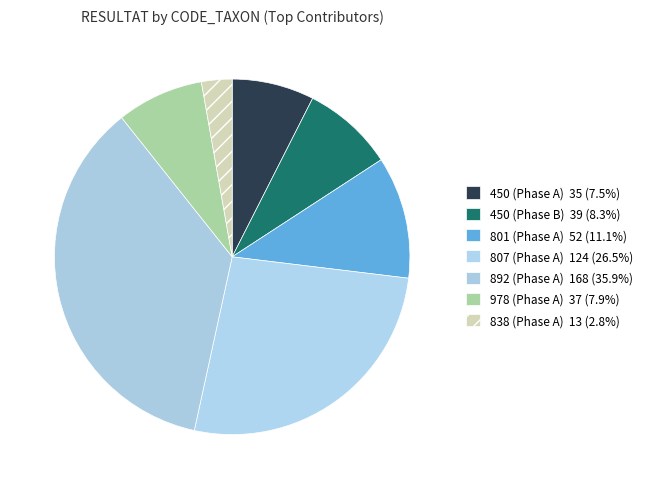

Between 450 (Phase B) and 801 (Phase A), which is larger?

801 (Phase A)